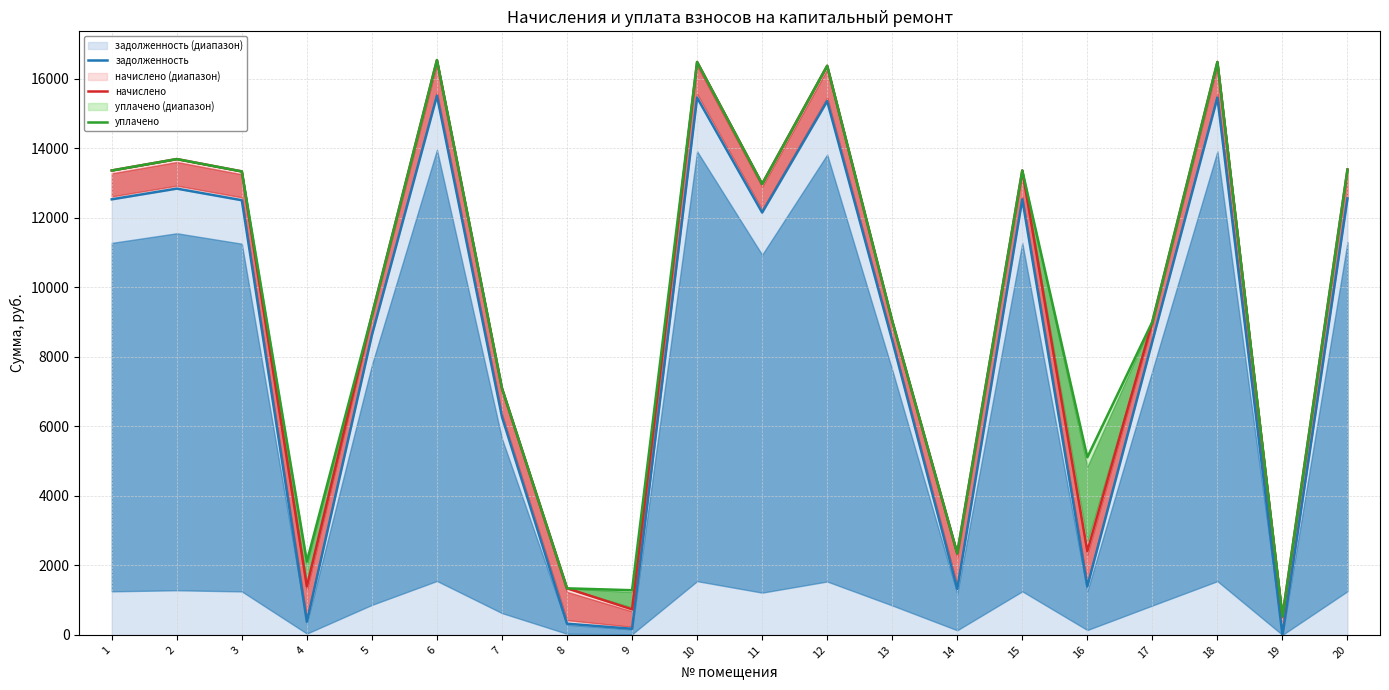

True or false: начислено and уплачено intersect in this chart.

False